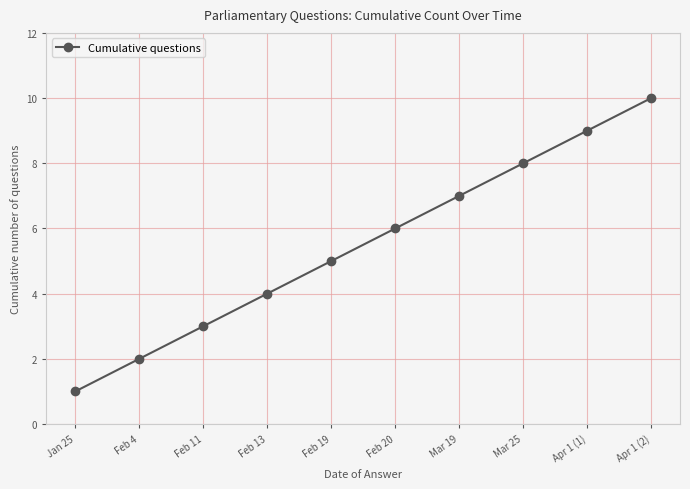

Reading left to right, what are all the values shown in this chart?

Jan 25=1	Feb 4=2	Feb 11=3	Feb 13=4	Feb 19=5	Feb 20=6	Mar 19=7	Mar 25=8	Apr 1 (1)=9	Apr 1 (2)=10